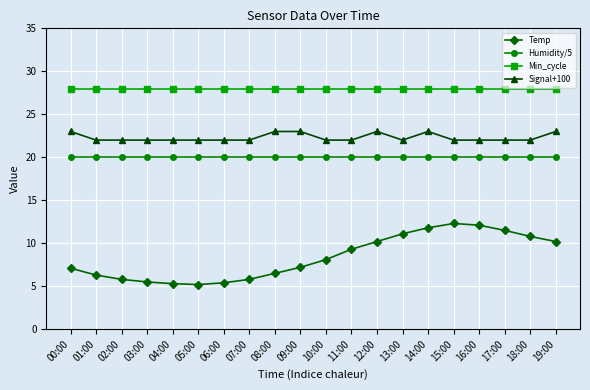

What is the label of the 15th point from the left?

14:00